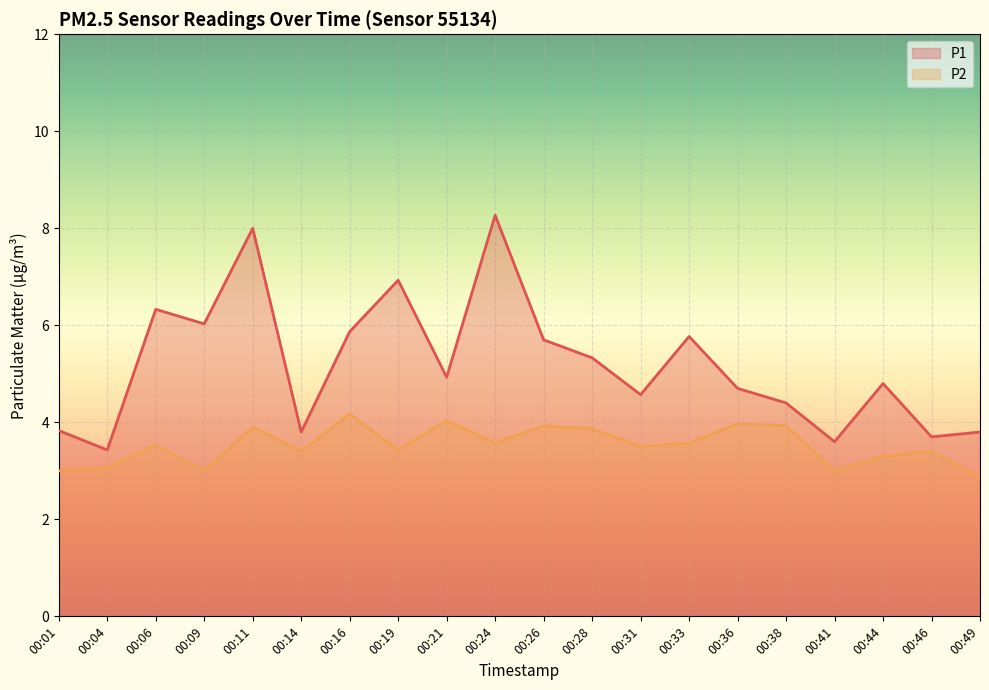

What is the total value across all series at 00:44?

8.1